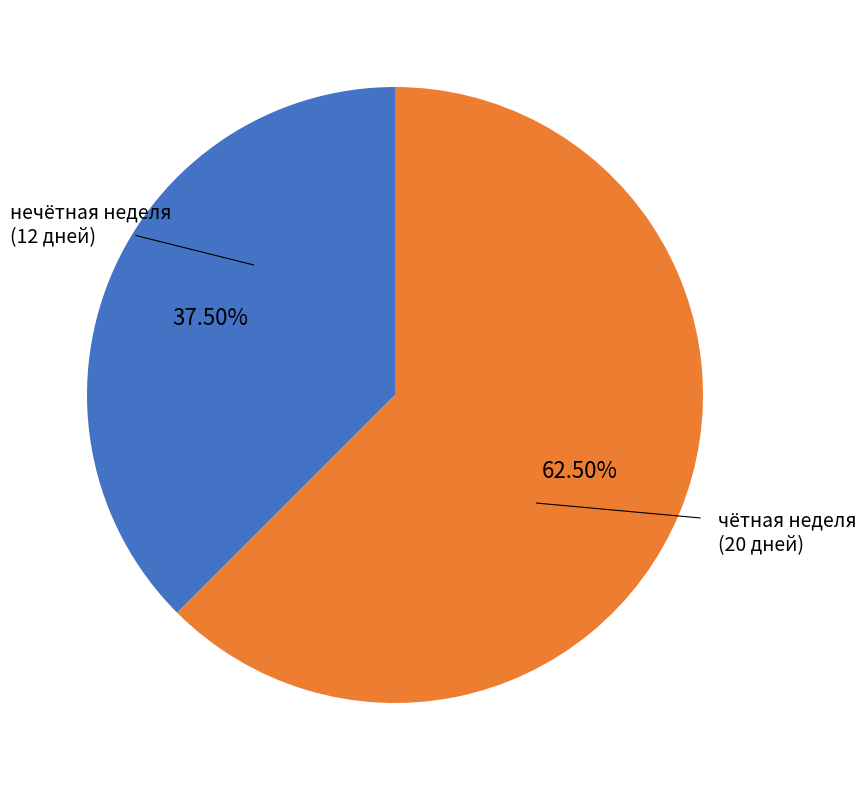

Is there any slice that represents more than half of the pie?

Yes